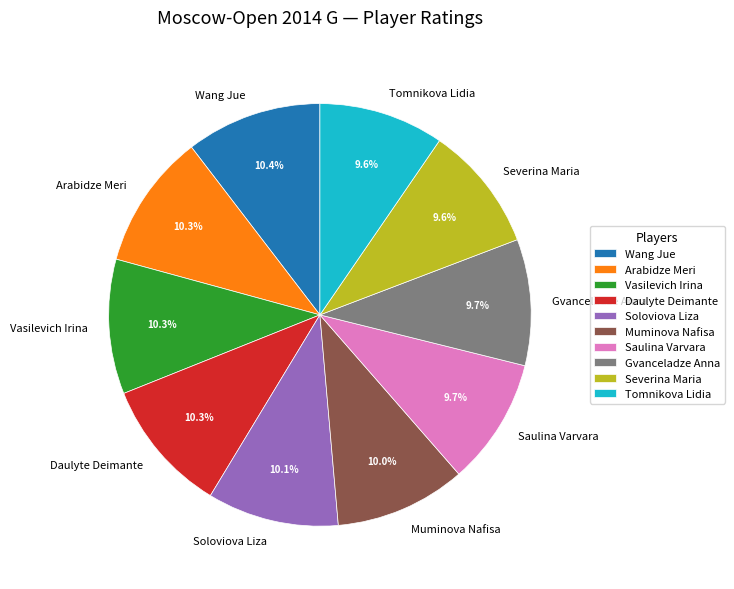

What is the ratio of the value at Severina Maria to the value at Soloviova Liza?

1.0